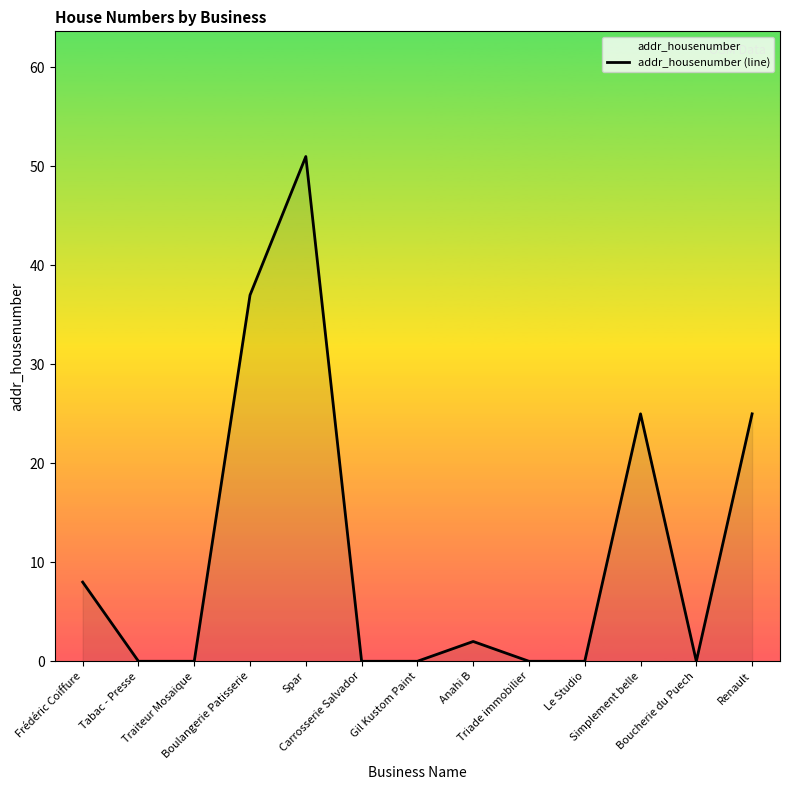

The chart shows a value of 21 at Boucherie du Puech. True or false?

False